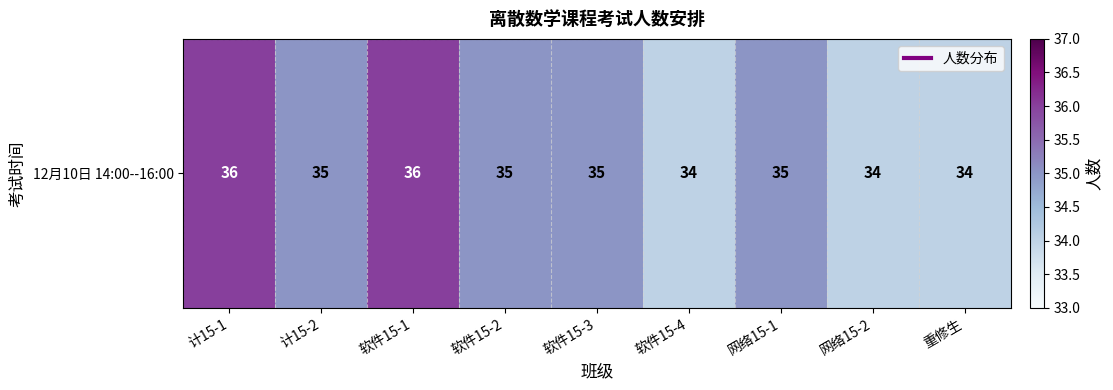

Reading left to right, transcribe all the data shown in this chart.

36	35	36	35	35	34	35	34	34